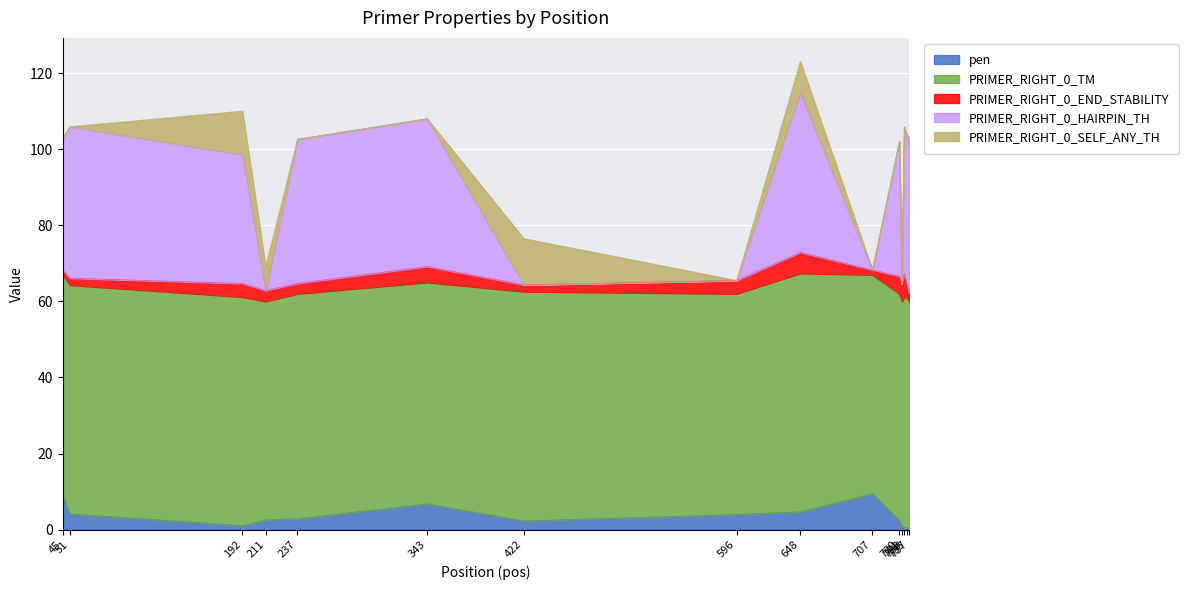

Which series has the largest range (max minus min)?

PRIMER_RIGHT_0_HAIRPIN_TH